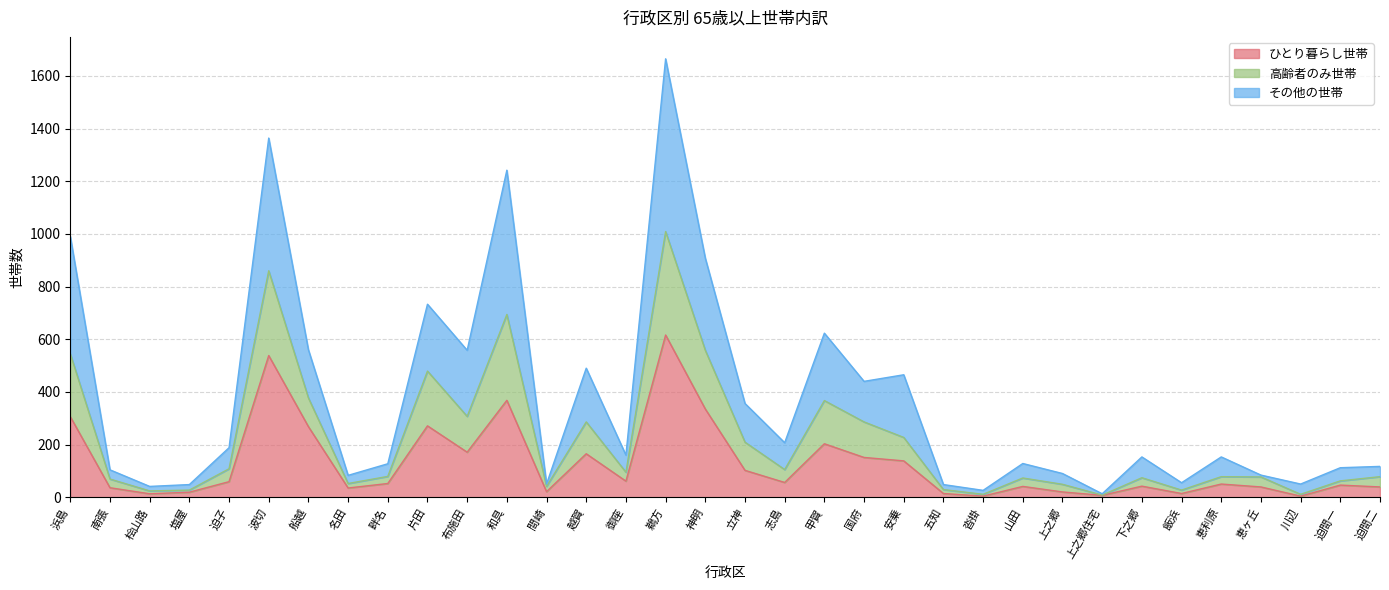

How many lines are shown in the chart?

3